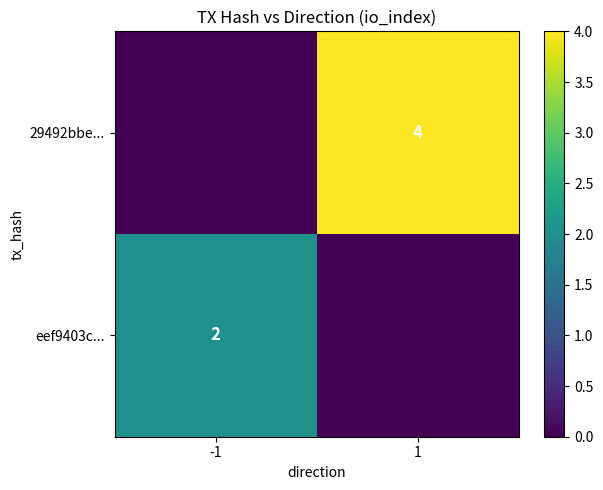

Is it true that eef9403c... equals 0 at -1?

False